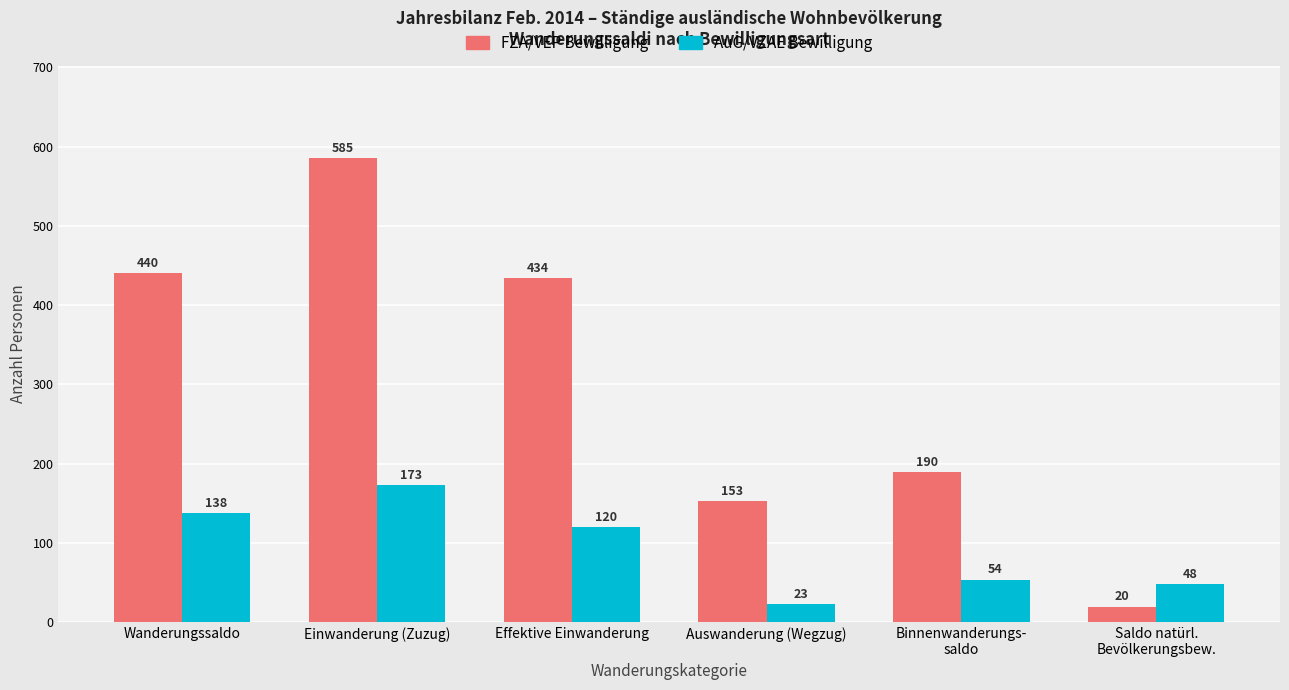

At which label does FZA/VEP Bewilligung first exceed 434?

Wanderungssaldo